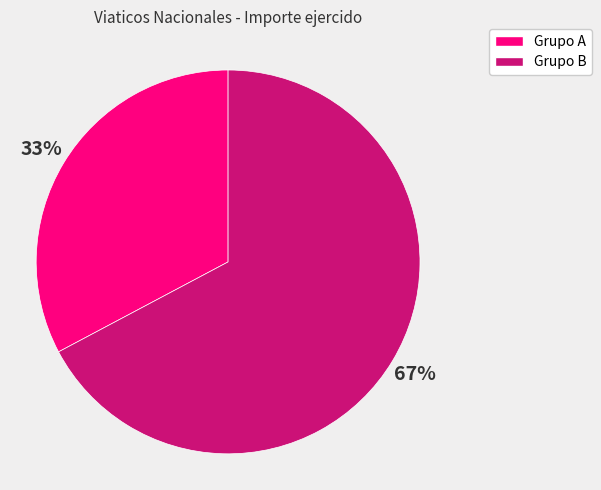

To the nearest percent, what is the difference between the largest and smallest slice percentages?

34%